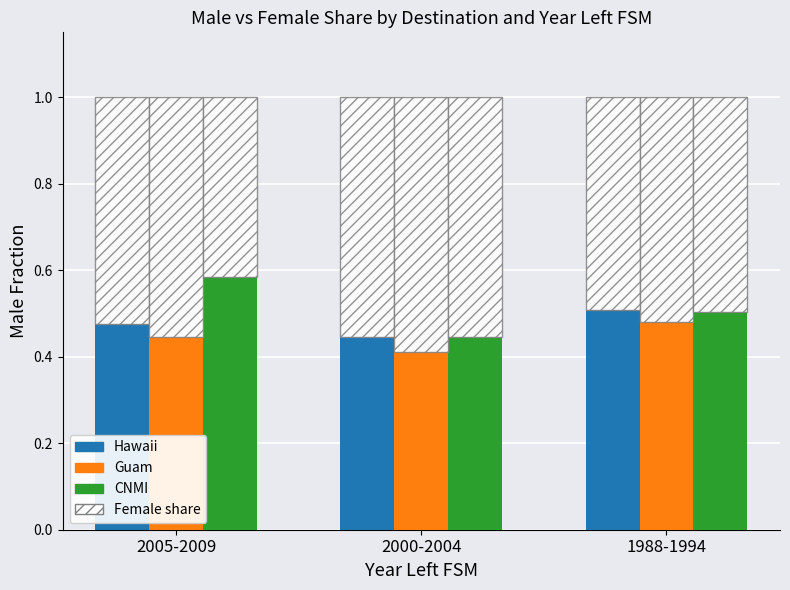

At which label does Guam reach its minimum?

2000-2004